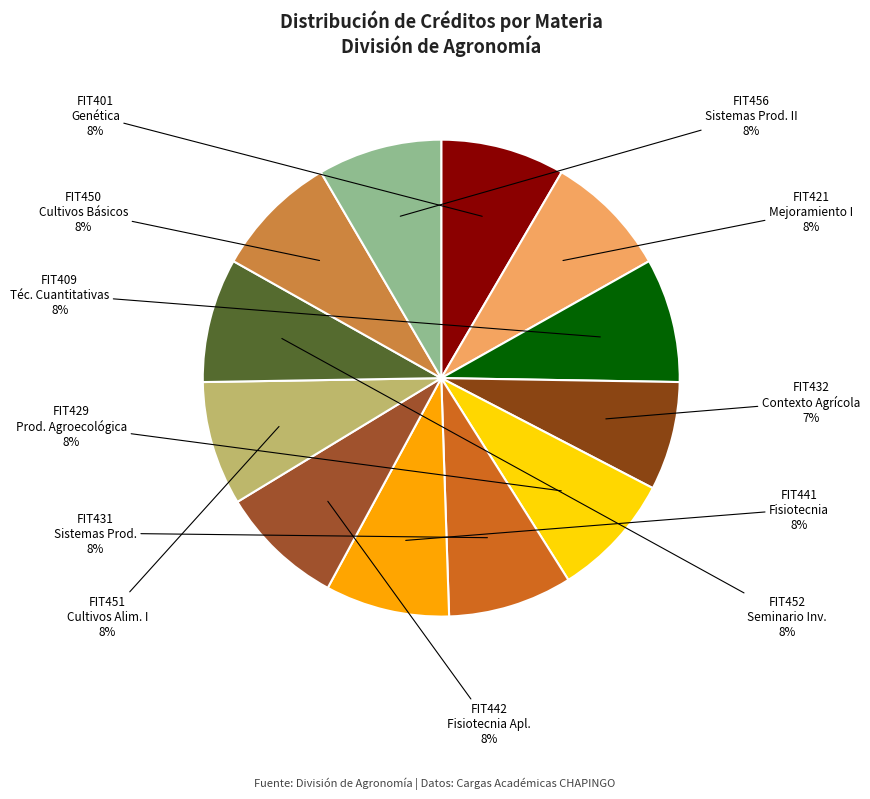

Which slice is the smallest?

FIT432 Contexto Agrícola